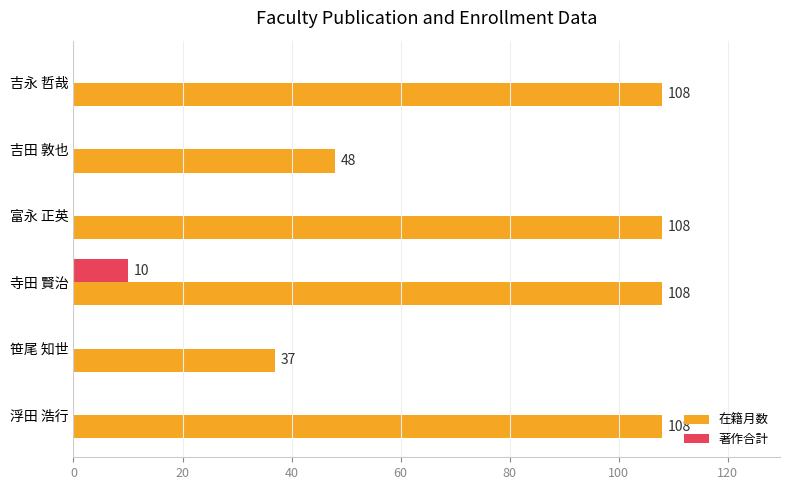

How many series are shown in this chart?

2